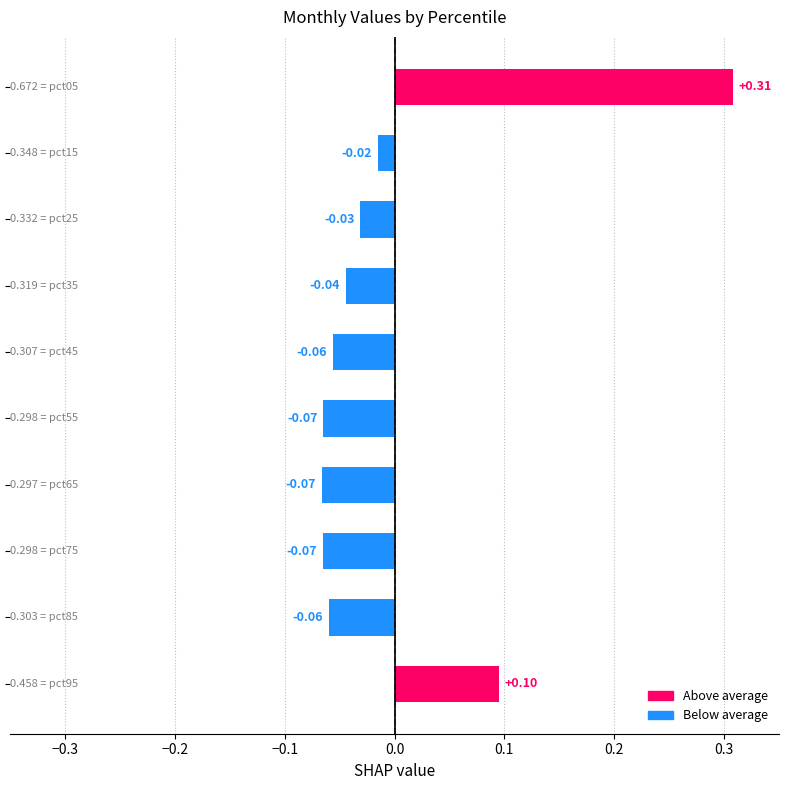

What is the difference between the maximum and second lowest values?

0.4